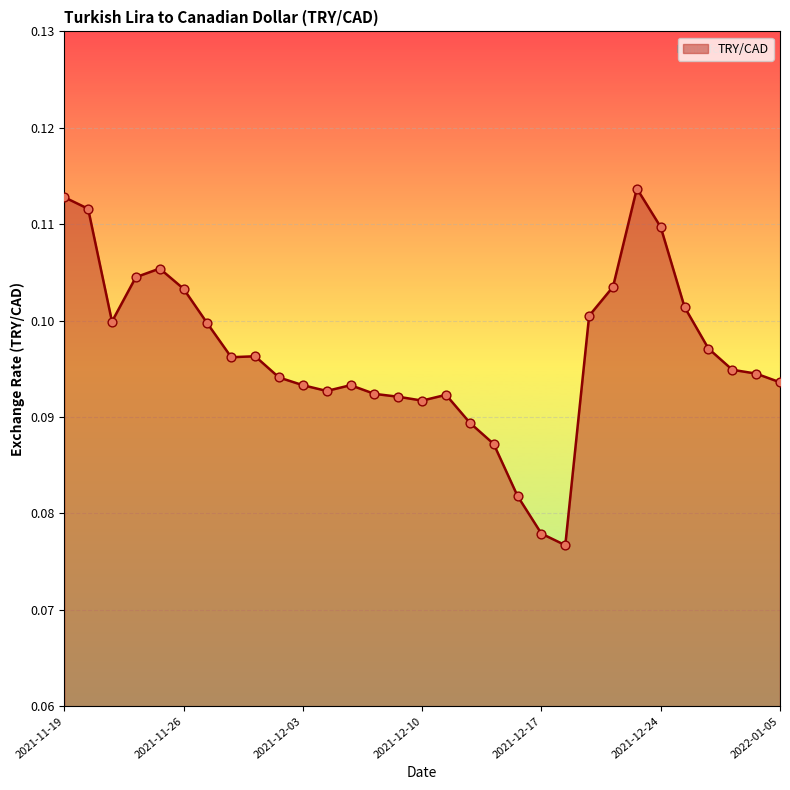

How many lines are shown in the chart?

1